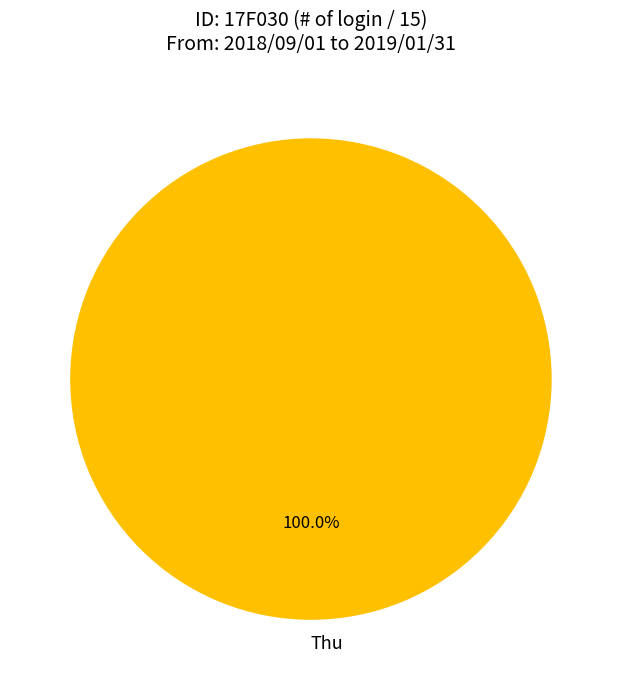

Which category accounts for the majority?

Thu